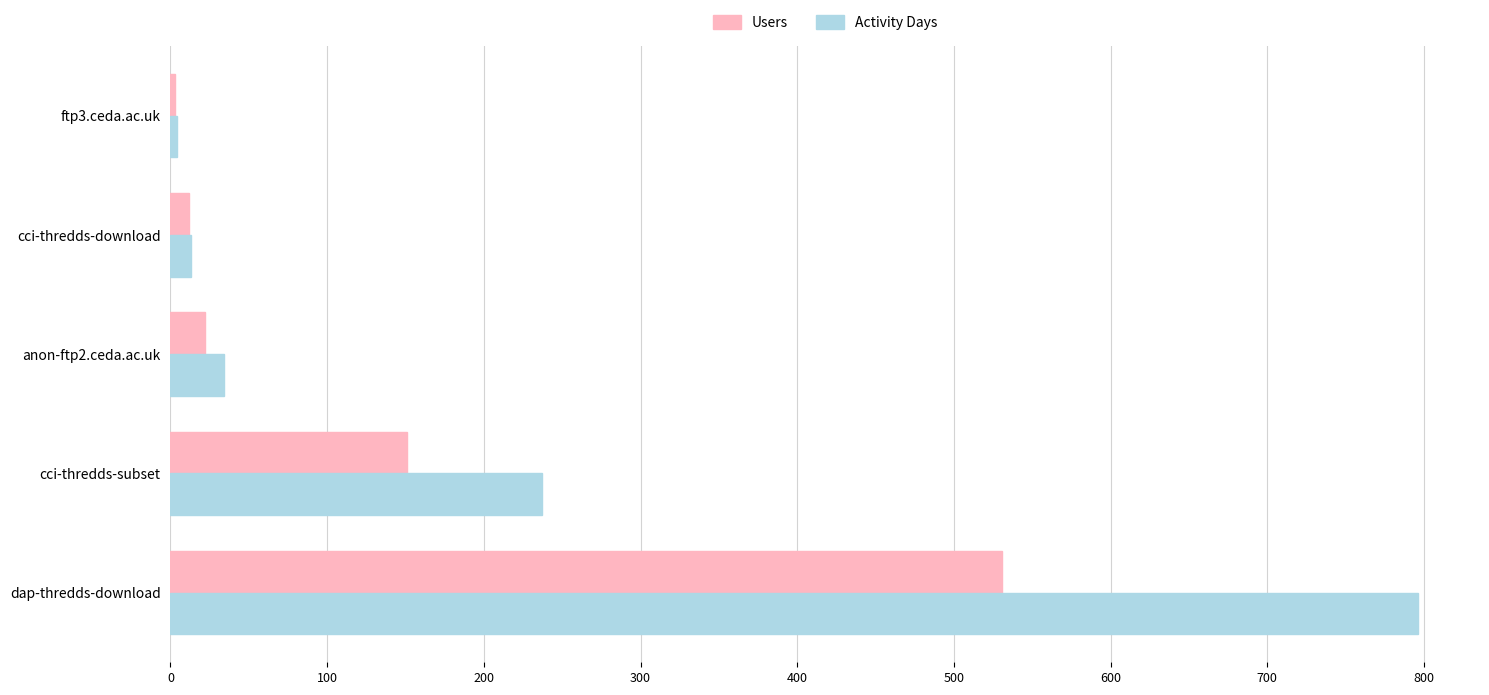

Which series has the widest spread of values?

Activity Days